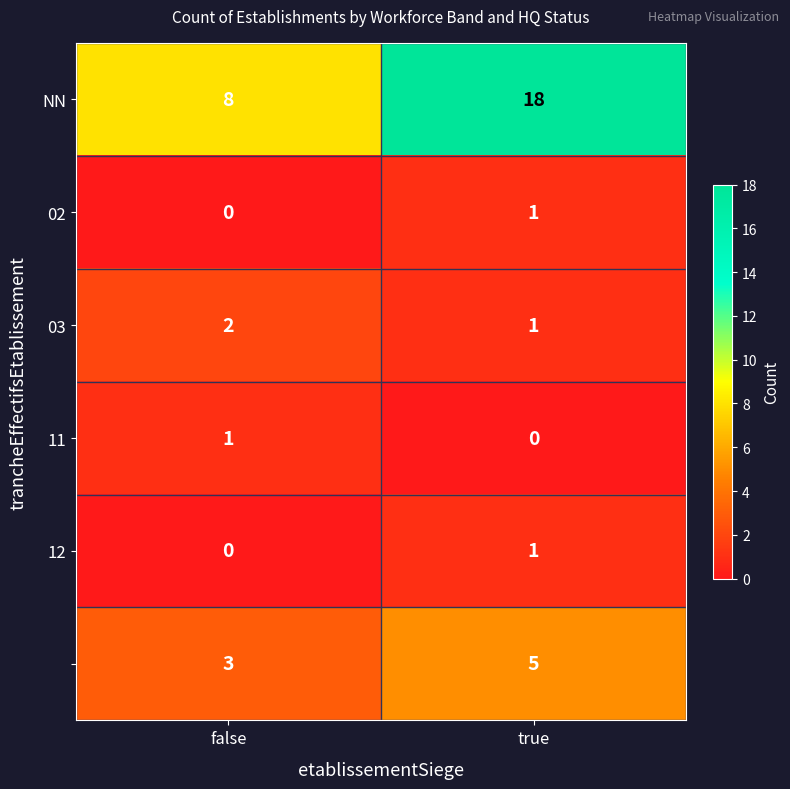

What is the spread (max minus min) of values at true?

18